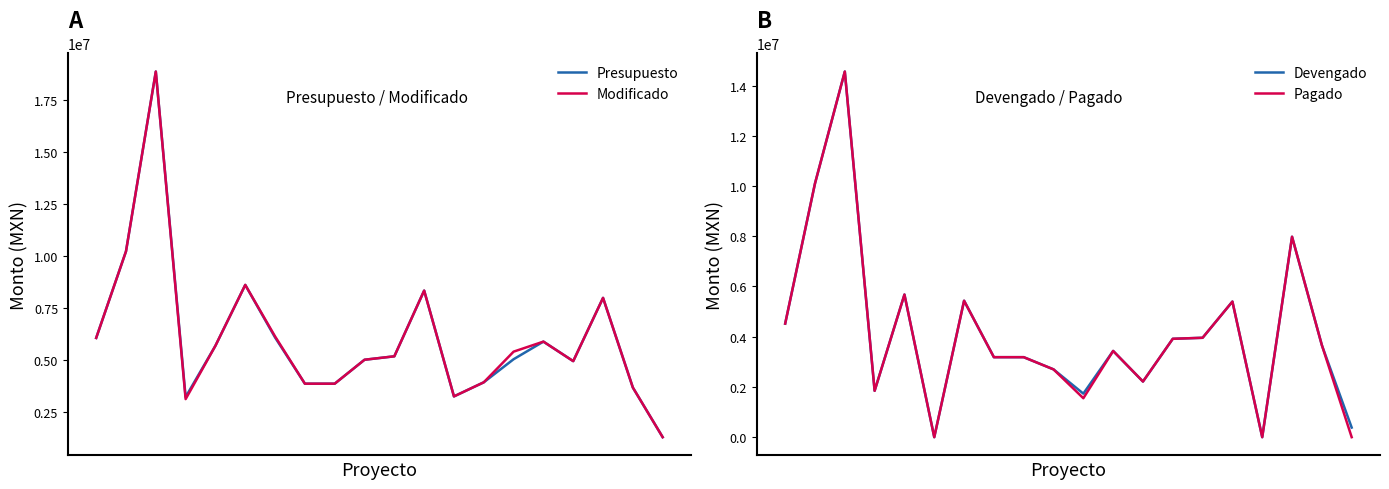

What is the total value across all series at 3?

10008633.3